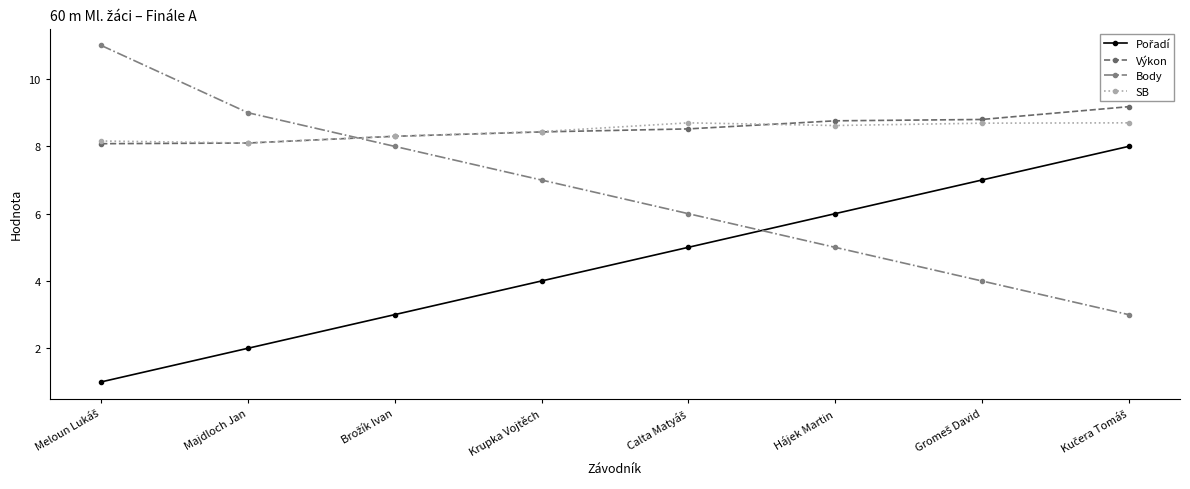

Which series has the widest spread of values?

Body